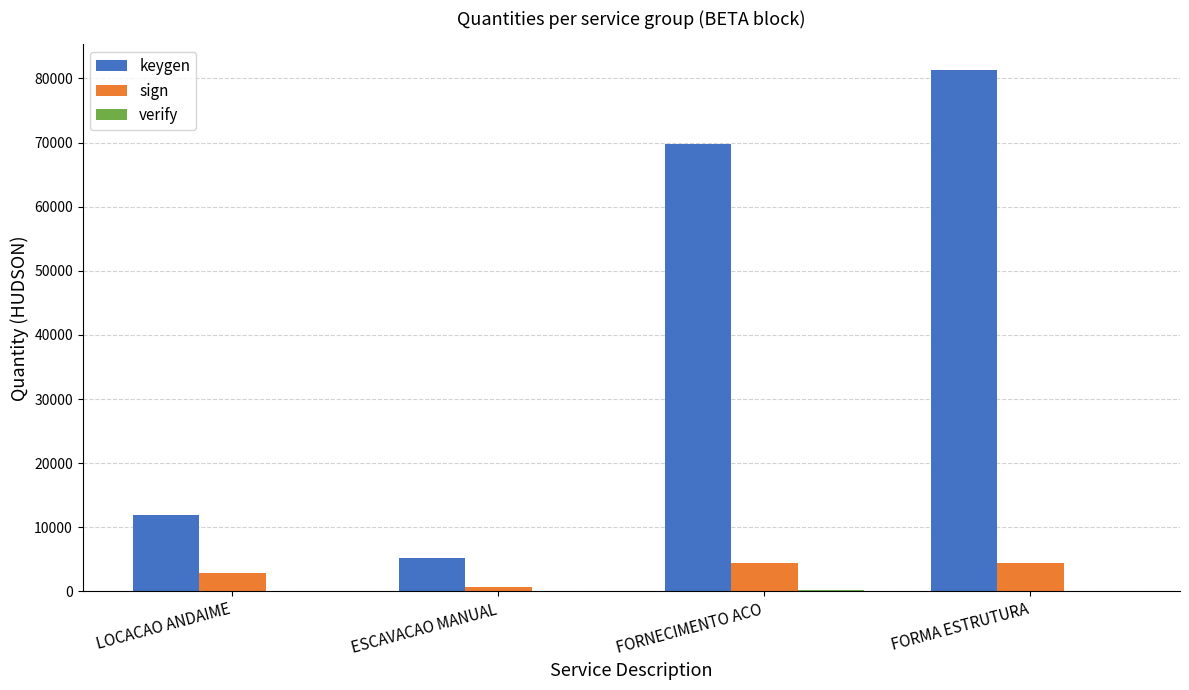

True or false: sign has a value of 2884.7 at LOCACAO ANDAIME.

True